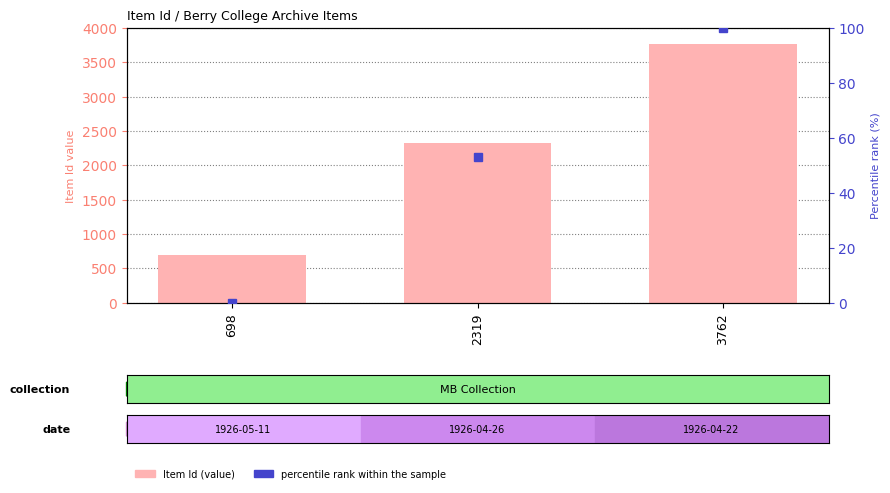

The percentile rank within the sample series shows 52.9 at 2319. True or false?

True